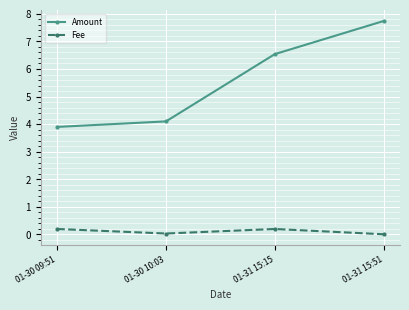

At 01-30 09:51, list the series in order from largest to smallest.

Amount, Fee